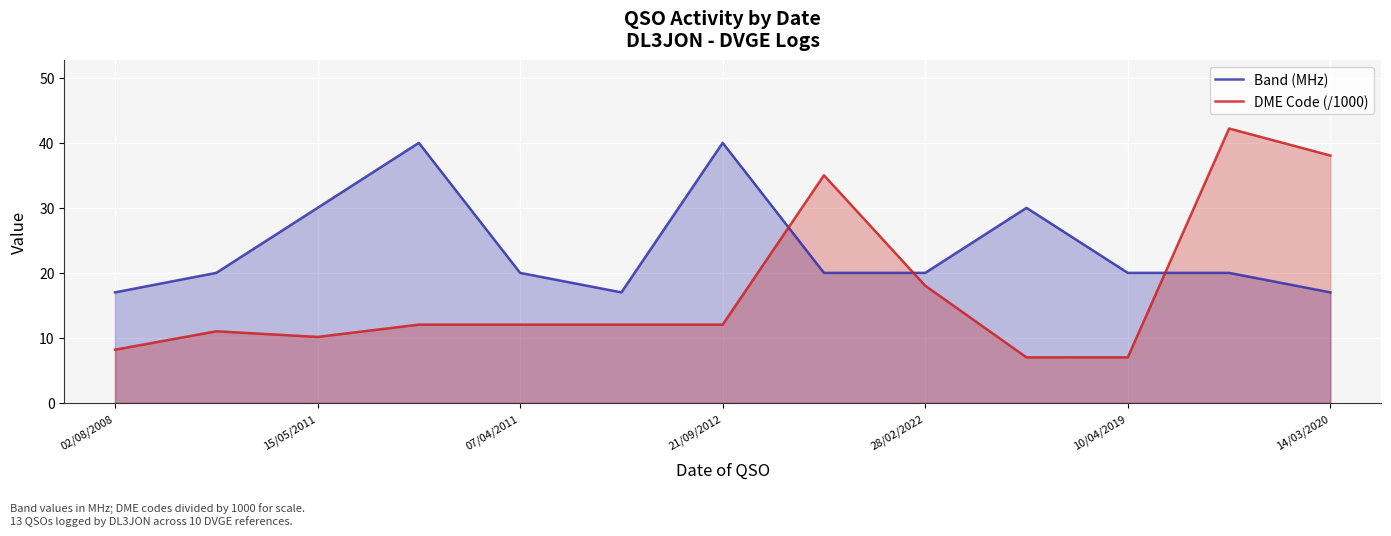

List the series in order of their peak value, lowest first.

Band (MHz), DME Code (/1000)